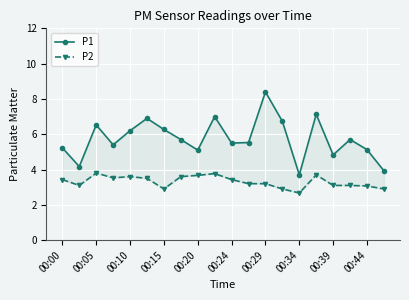

Reading left to right, transcribe all the data shown in this chart.

P1: 5.2	4.2	6.5	5.4	6.2	6.9	6.3	5.7	5.1	7.0	5.5	5.5	8.4	6.7	3.7	7.1	4.8	5.7	5.1	3.9
P2: 3.4	3.1	3.8	3.5	3.6	3.5	2.9	3.6	3.7	3.8	3.4	3.2	3.2	2.9	2.7	3.7	3.1	3.1	3.1	2.9